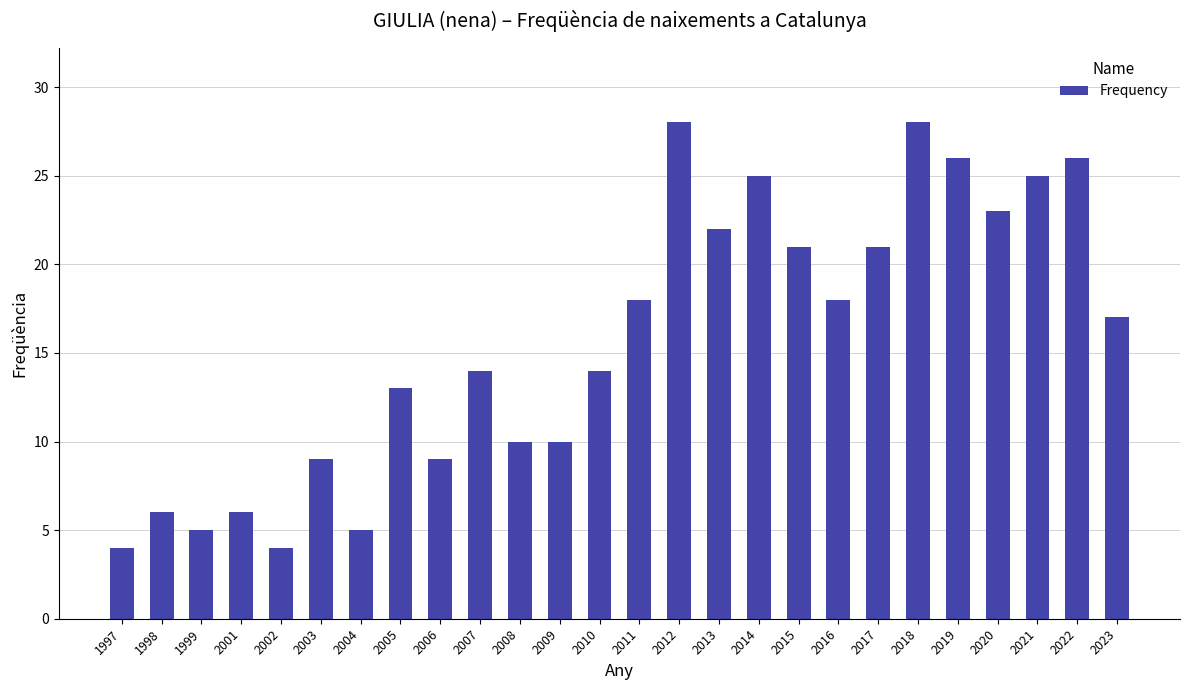

True or false: the data shows 18 at 2016.

True